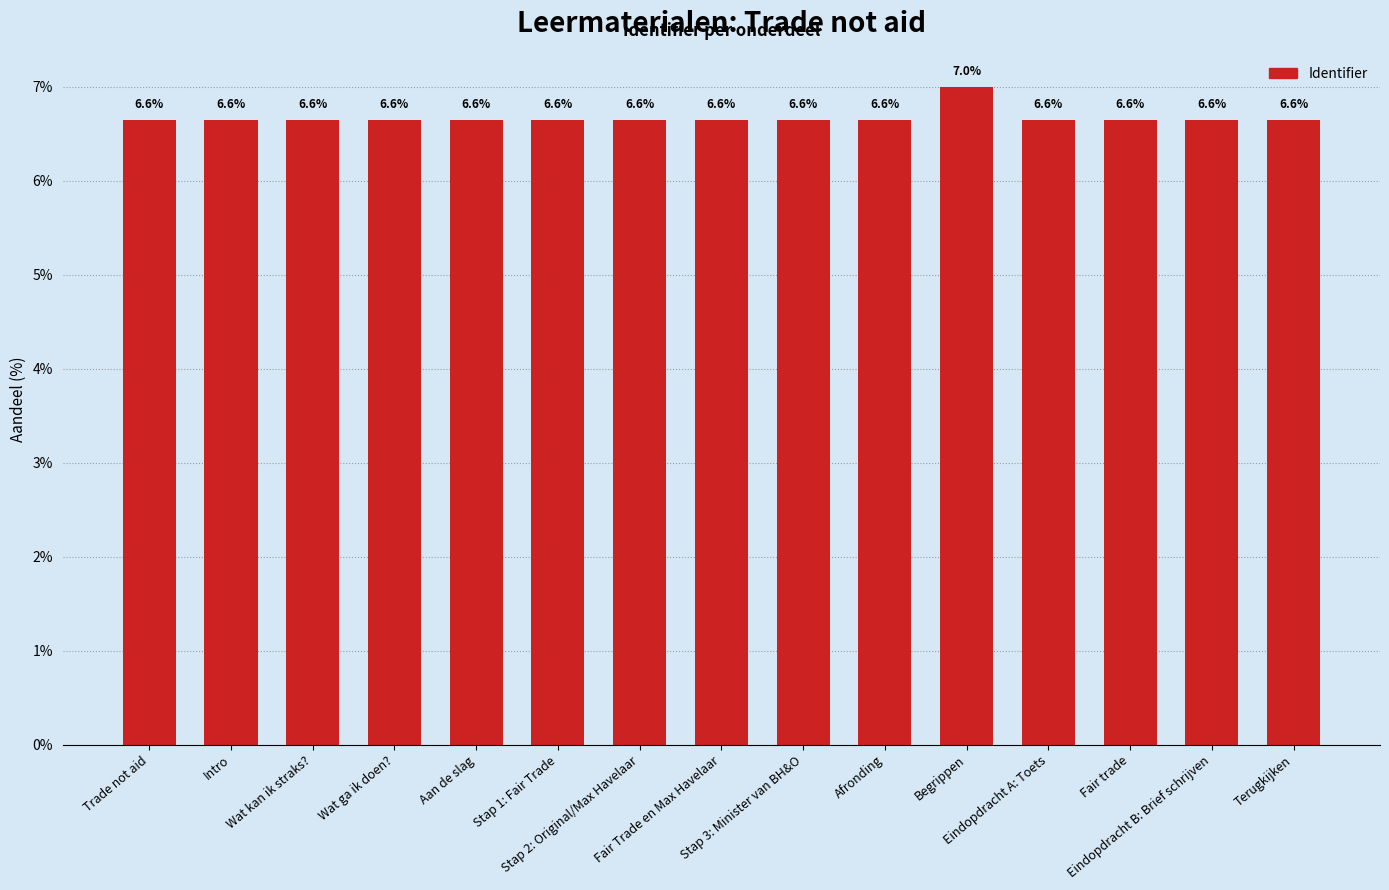

Reading left to right, transcribe all the data shown in this chart.

6.6	6.6	6.6	6.6	6.6	6.6	6.6	6.6	6.6	6.6	7.0	6.6	6.6	6.6	6.6